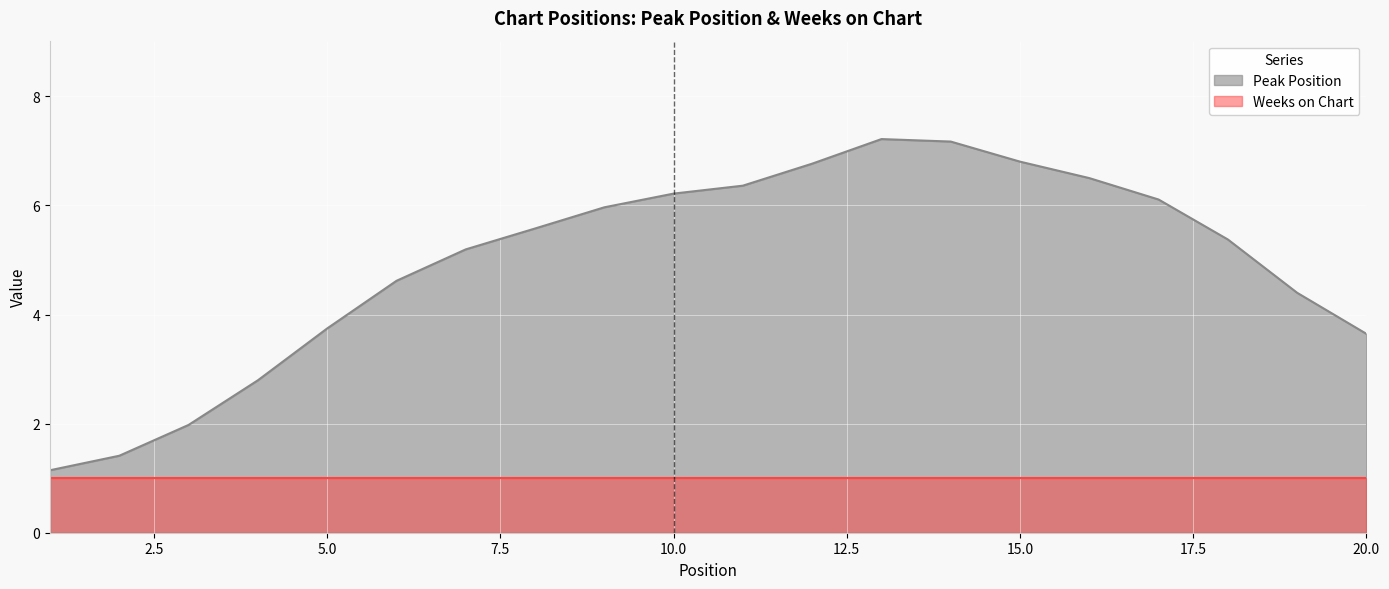

How many categories are shown in the chart?

20